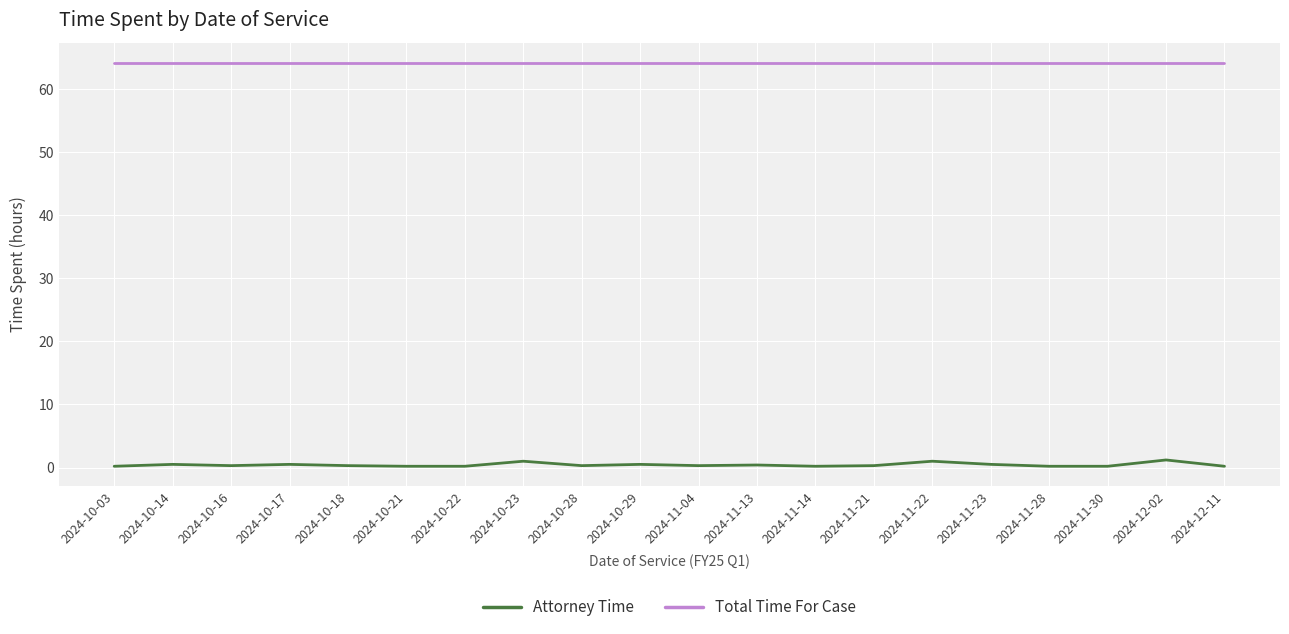

What is the lowest value of the Attorney Time series?

0.2